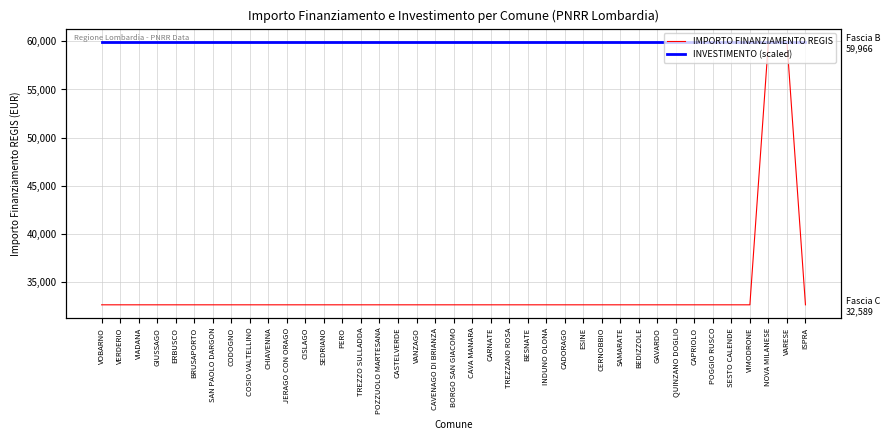

What are all the series names shown in the legend?

IMPORTO FINANZIAMENTO REGIS, INVESTIMENTO (scaled)